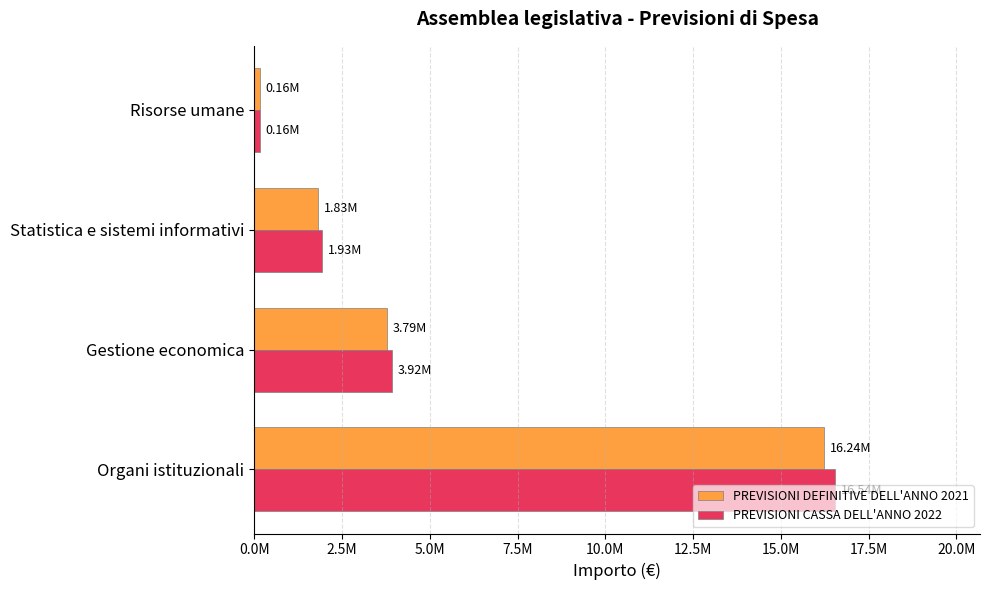

Which label corresponds to the largest value in the chart?

Organi istituzionali